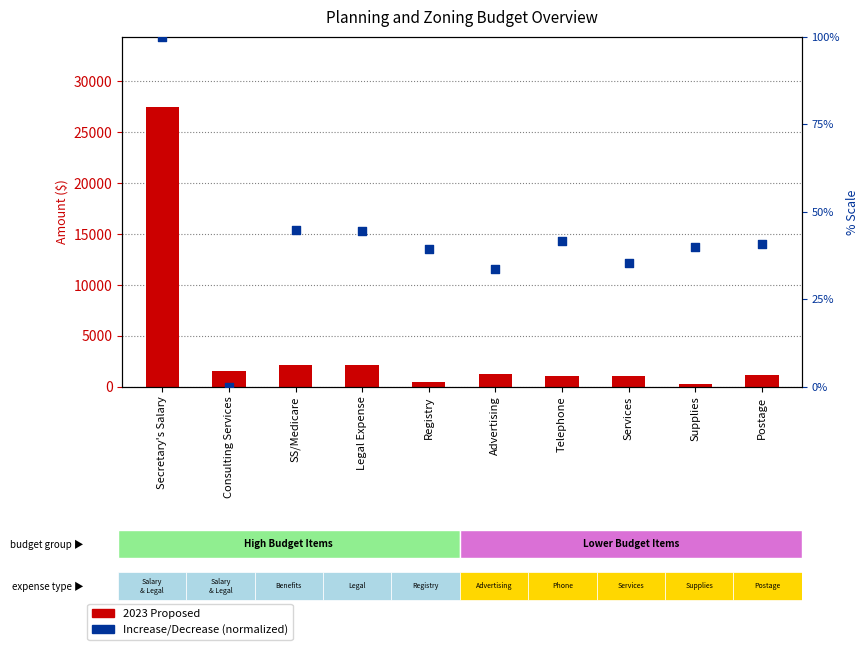

Which series has the largest total across all categories?

2023 Proposed